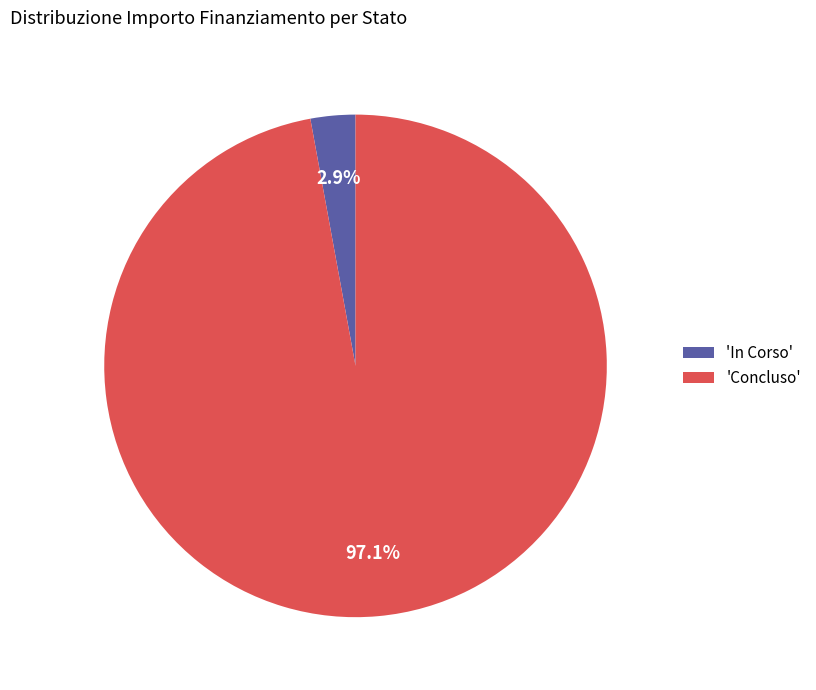

Which slice is the largest?

'Concluso'